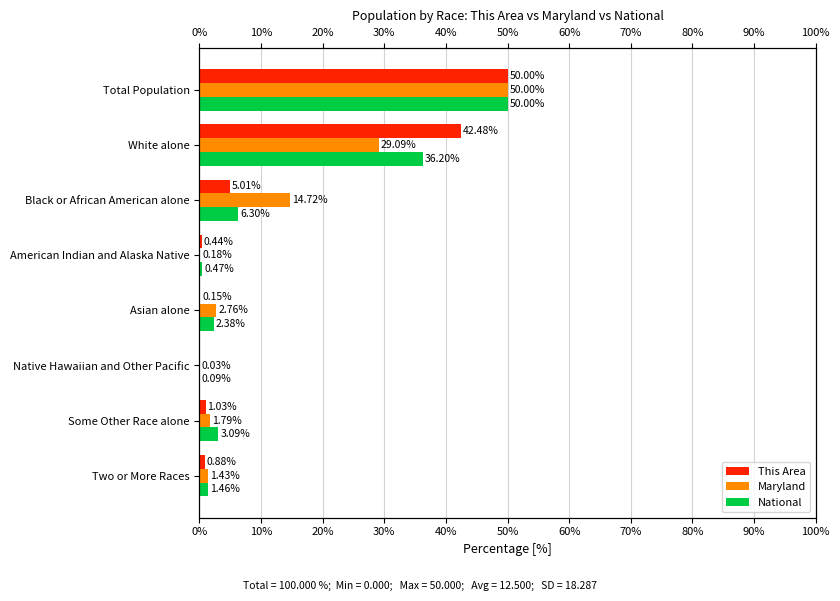

What is the maximum value for National?

50.0